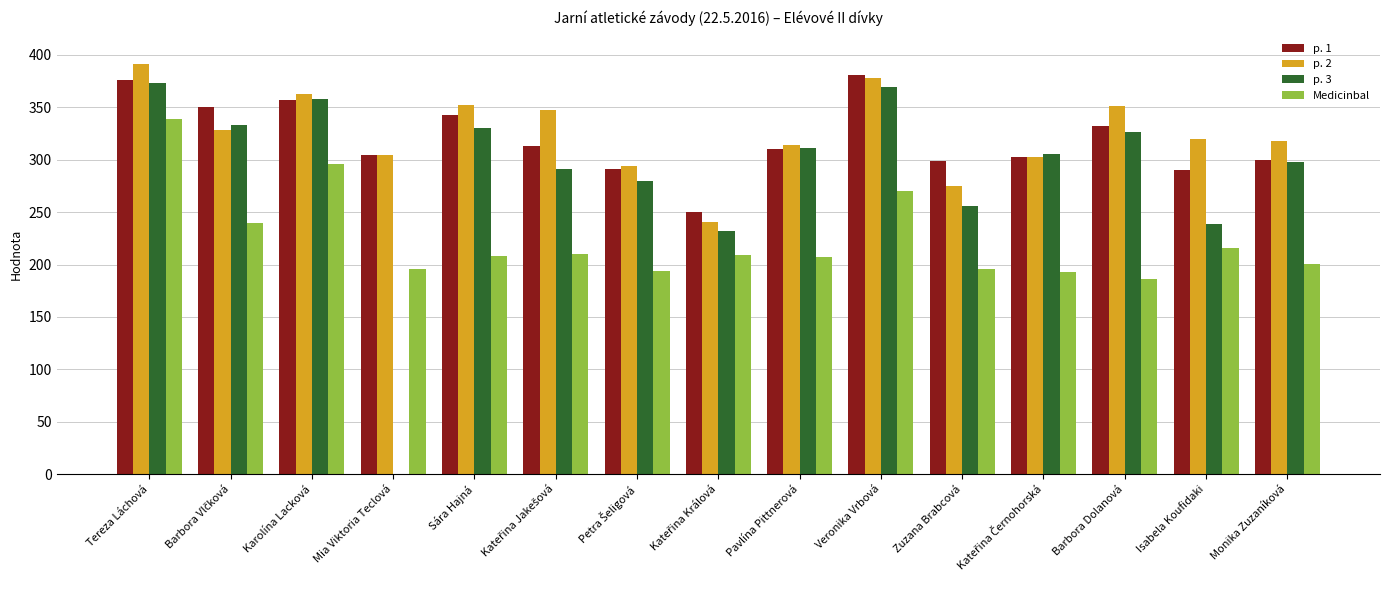

Between Karolína Lacková and Mia Viktoria Teclová, which series saw the biggest shift?

p. 3